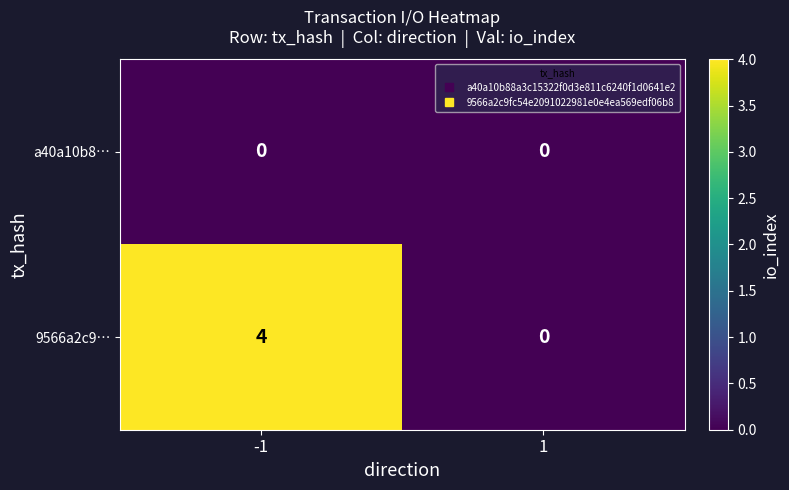

What is the approximate value of 9566a2c9… at -1?

4